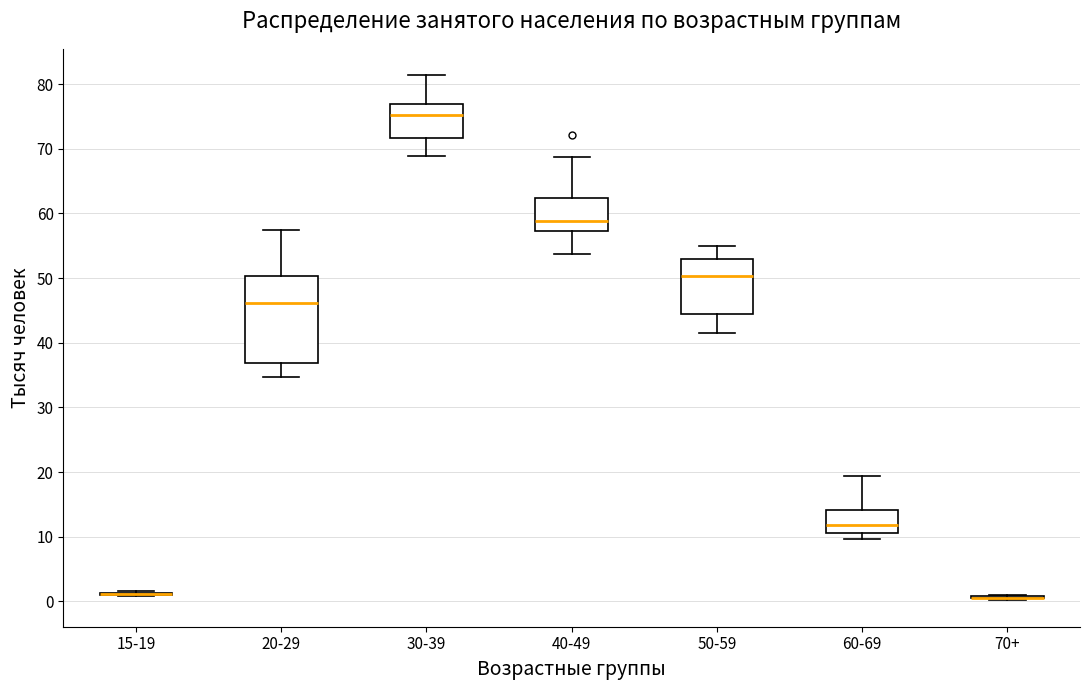

Where does the median line of the box for 60-69 sit on the y-axis? The values are not printed on the chart, so give them approximately, as read against the axis.

12